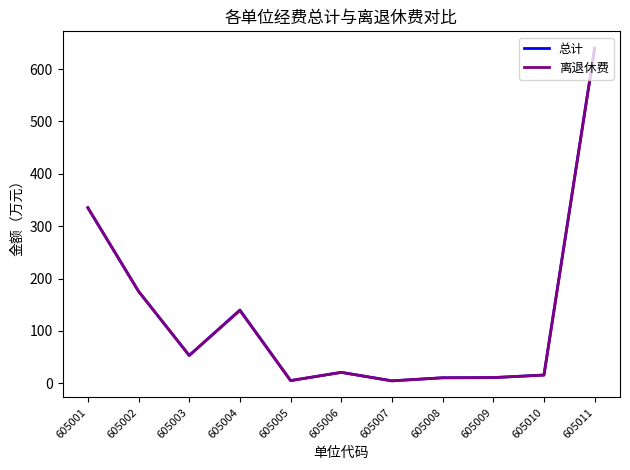

At which category does 离退休费 reach its first local peak?

605004